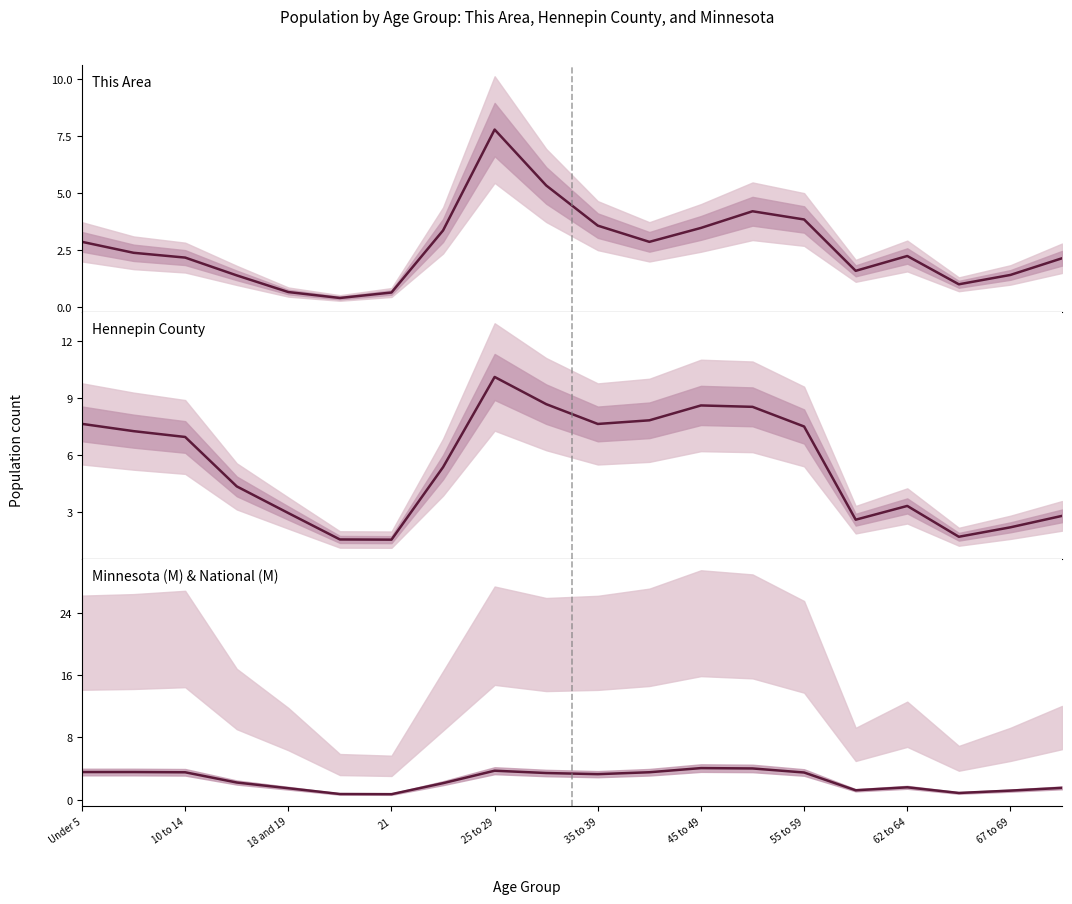

What are all the series names shown in the legend?

This Area, Hennepin County, Minnesota (M) & National (M)